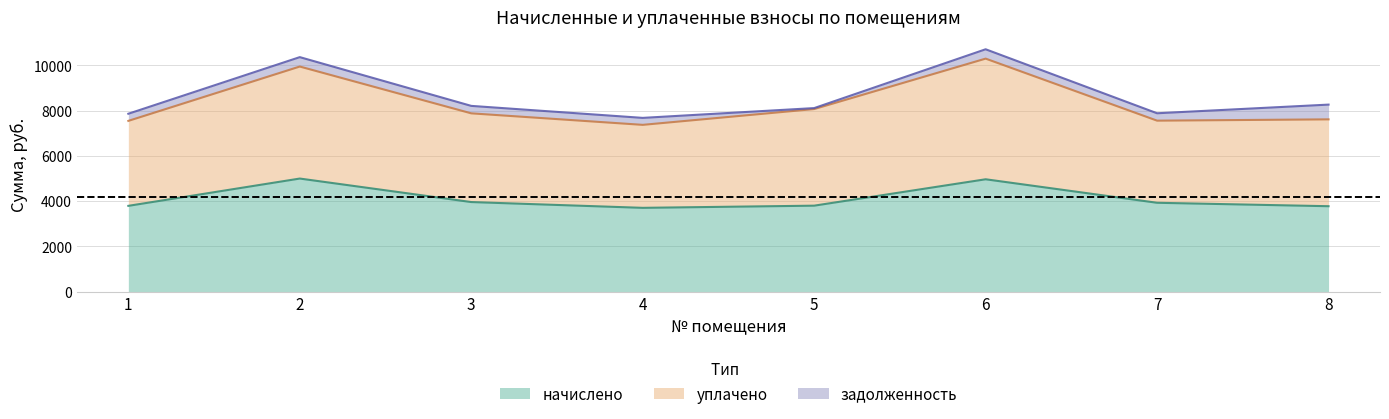

The value of начислено at 6 is 4963.1. True or false?

True